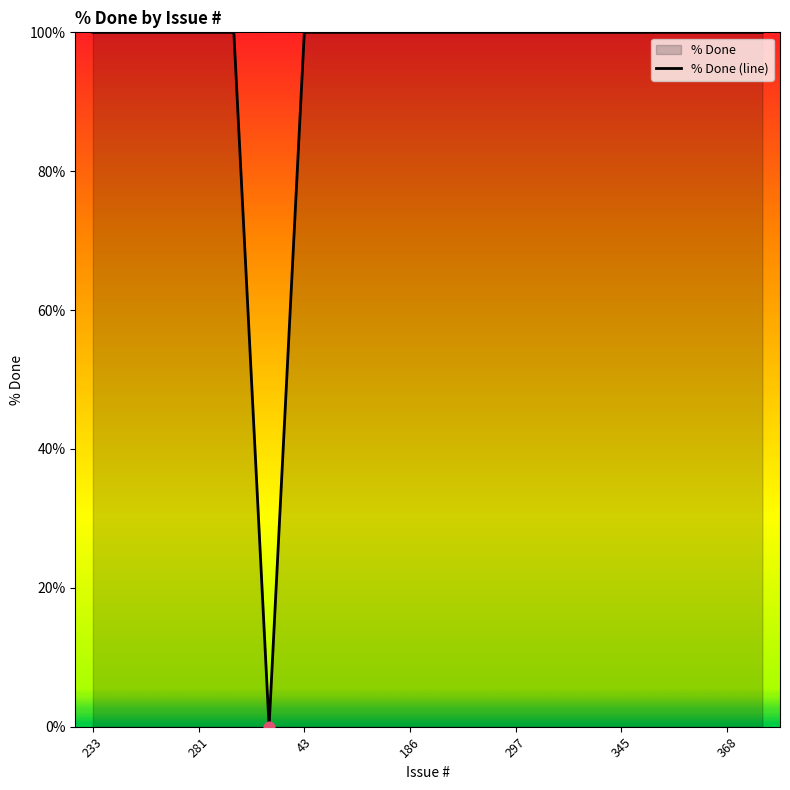

What is the difference between the maximum and minimum values?

100